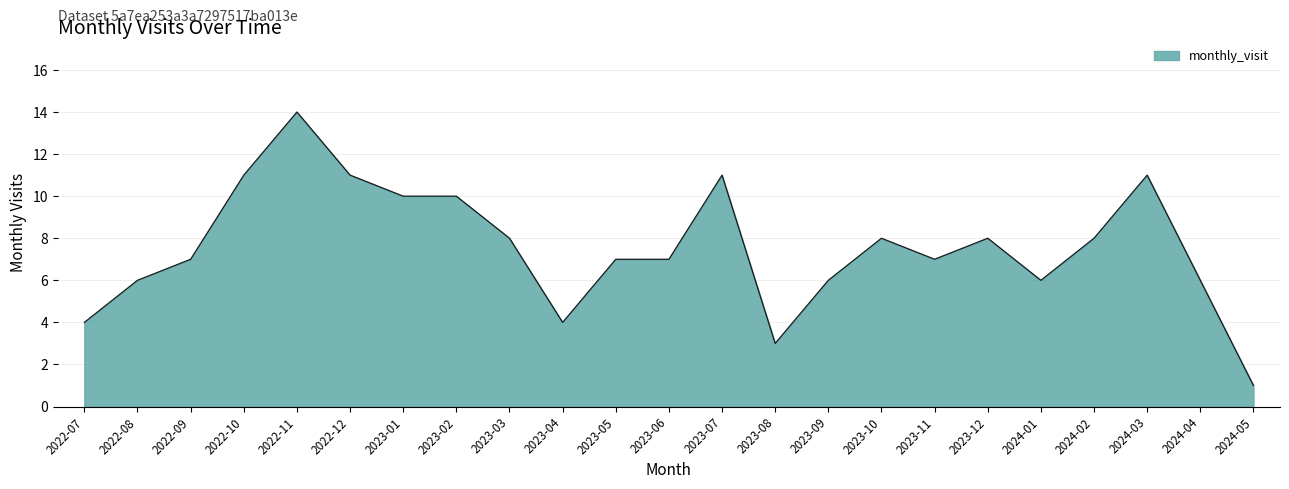

What is the ratio of the value at 2023-04 to the value at 2024-03?

0.4